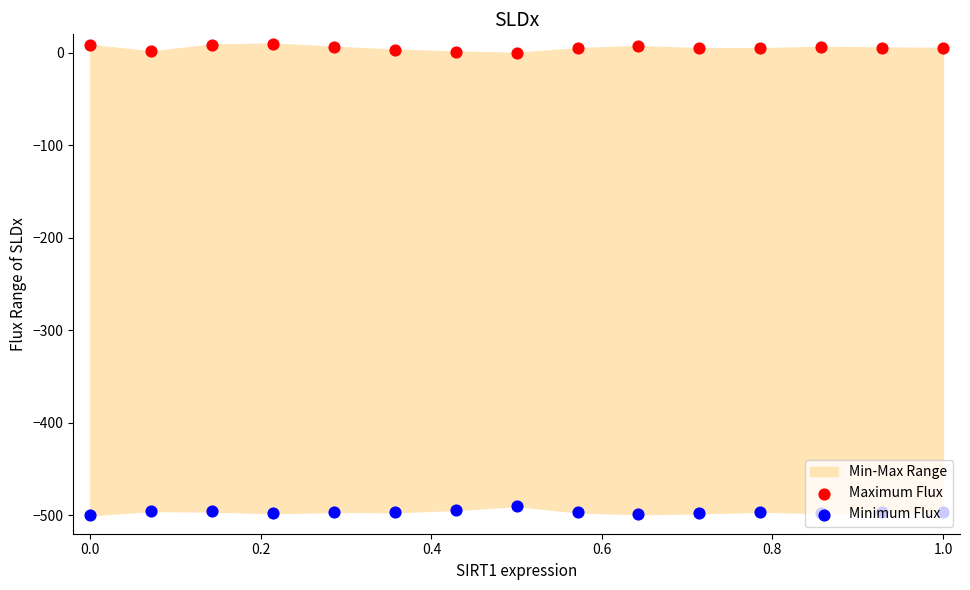

Which series has the largest total across all categories?

Maximum Flux